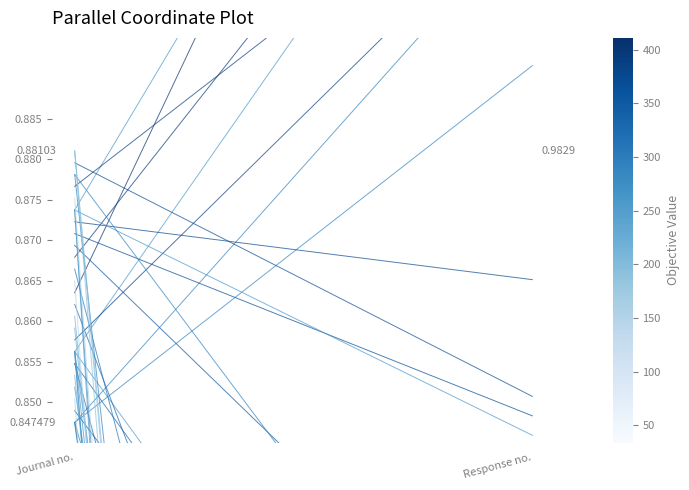

Read the value at Journal no..

0.8